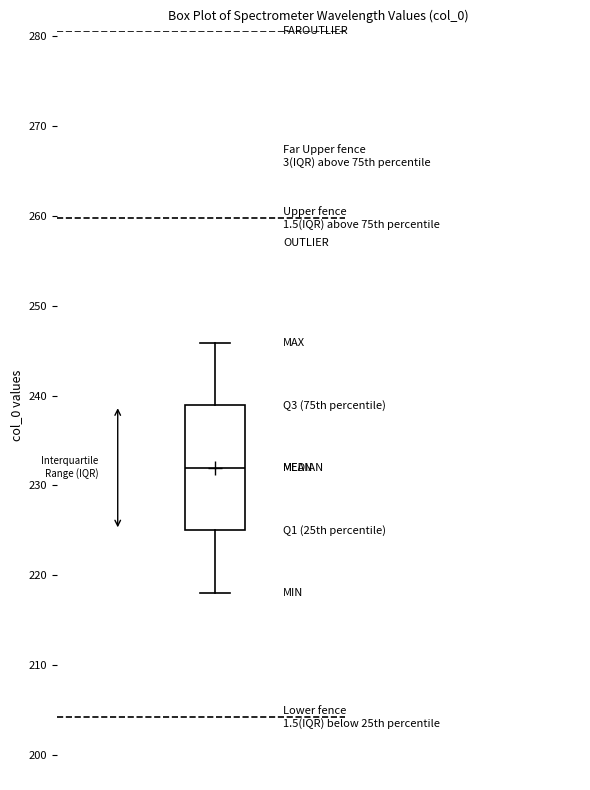

Transcribe this box plot: give where the median line is, the range the box spans, and where the two whiskers end, as read against the y-axis. The values are not printed on the chart, so give them approximately, as read against the axis.

median 232, box 225 to 239, whiskers 218 to 246